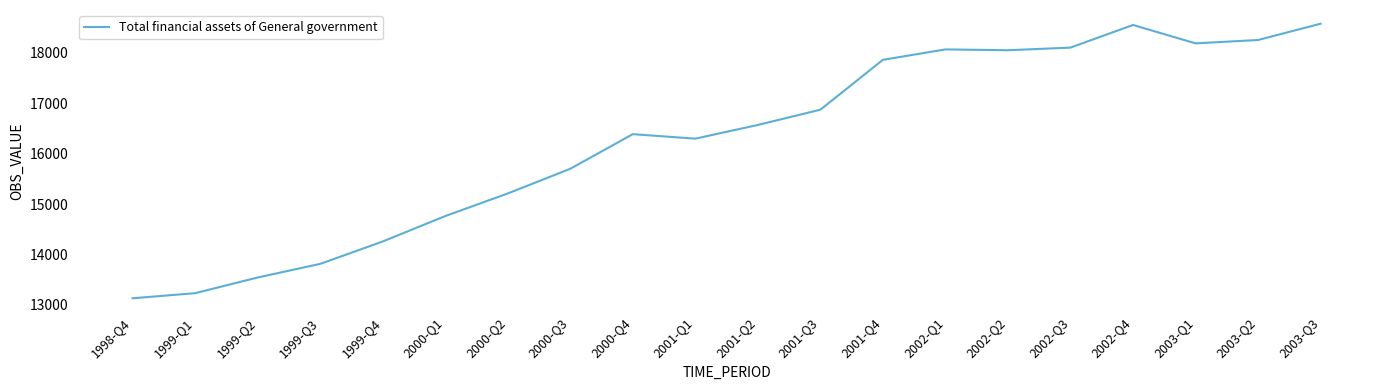

Where is the data nearest to the value 15852?

2000-Q3